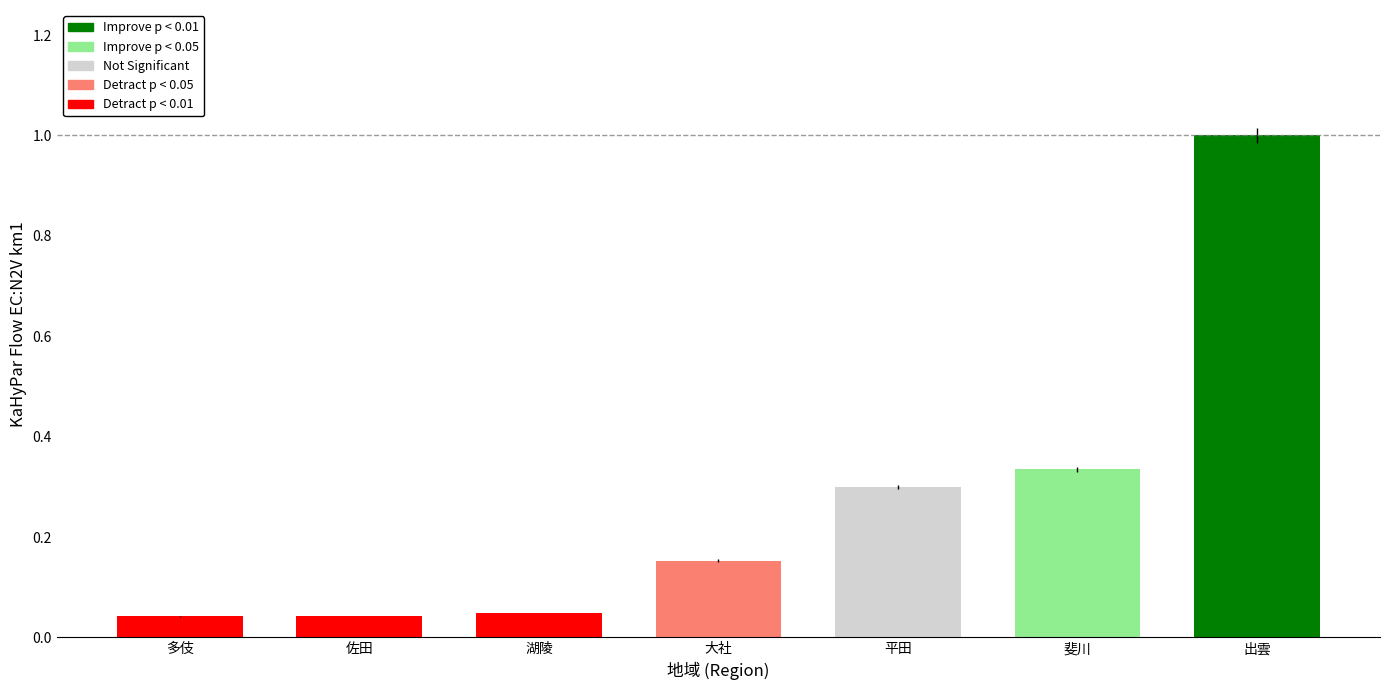

What is the label of the 2nd bar from the right?

斐川